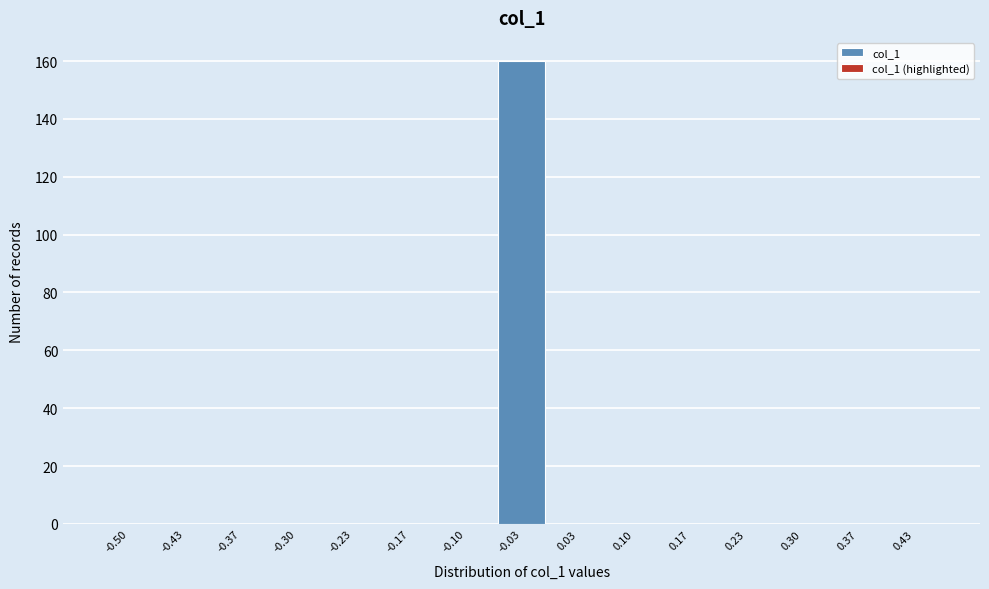

Reading right to left, transcribe all the data shown in this chart.

0.43=0	0.37=0	0.30=0	0.23=0	0.17=0	0.10=0	0.03=0	-0.03=160	-0.10=0	-0.17=0	-0.23=0	-0.30=0	-0.37=0	-0.43=0	-0.50=0